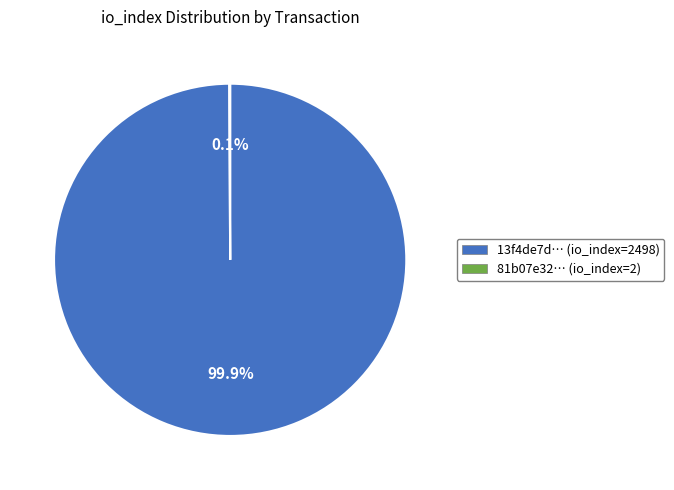

Which slice represents more than half of the pie?

13f4de7d… (io_index=2498)